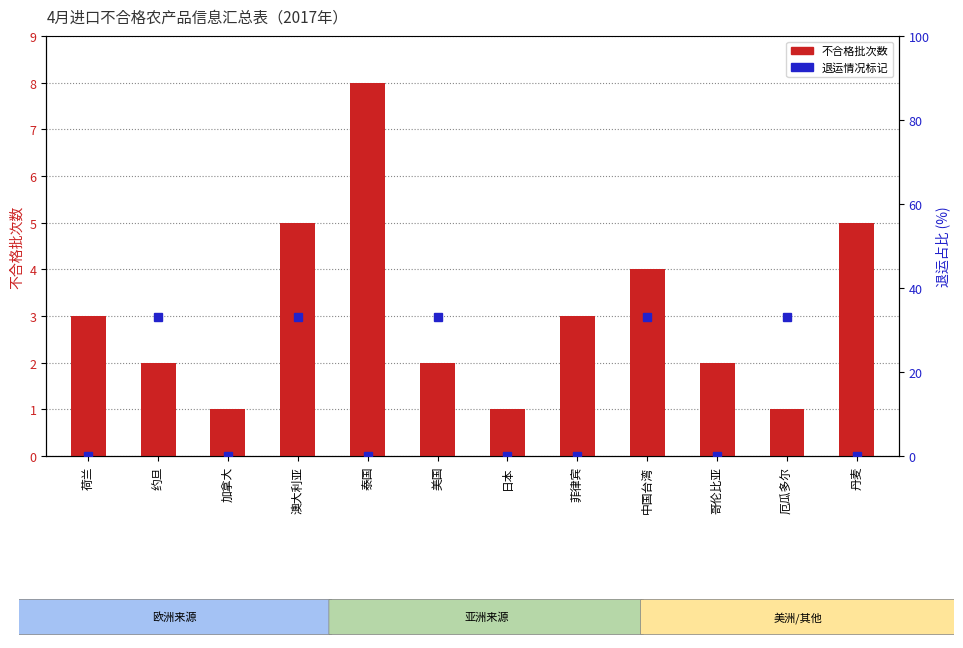

What is the label of the 11th bar from the right?

约旦